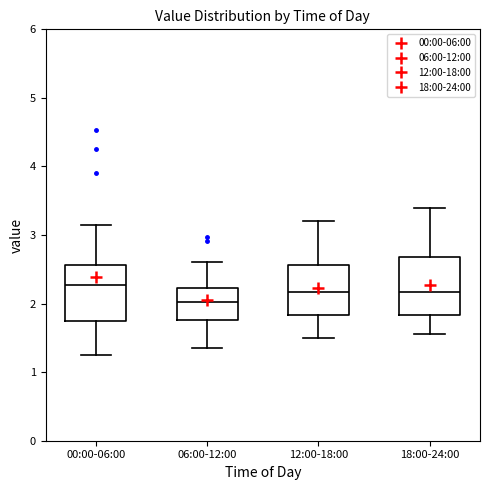

Reading left to right, transcribe this box plot: for each box, give where its median line is, the range the box spans, and where its two whiskers end, as read against the y-axis. The values are not printed on the chart, so give them approximately, as read against the axis.

00:00-06:00: median 2.3, box 1.7 to 2.6, whiskers 1.3 to 3.2
06:00-12:00: median 2.0, box 1.8 to 2.2, whiskers 1.4 to 2.6
12:00-18:00: median 2.2, box 1.8 to 2.6, whiskers 1.5 to 3.2
18:00-24:00: median 2.2, box 1.8 to 2.7, whiskers 1.6 to 3.4